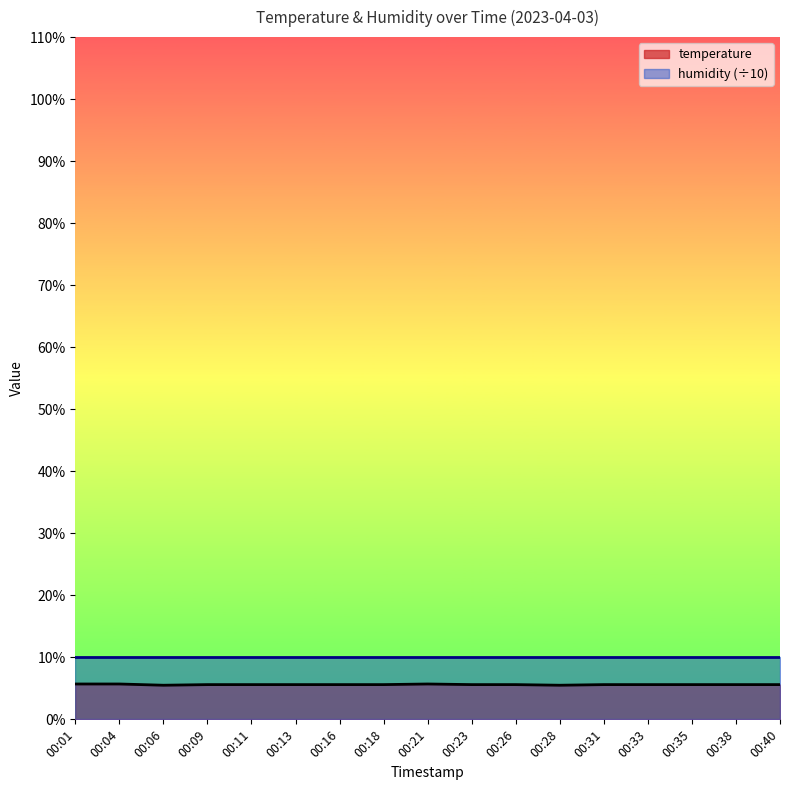

Which label corresponds to the smallest value in the chart?

00:06